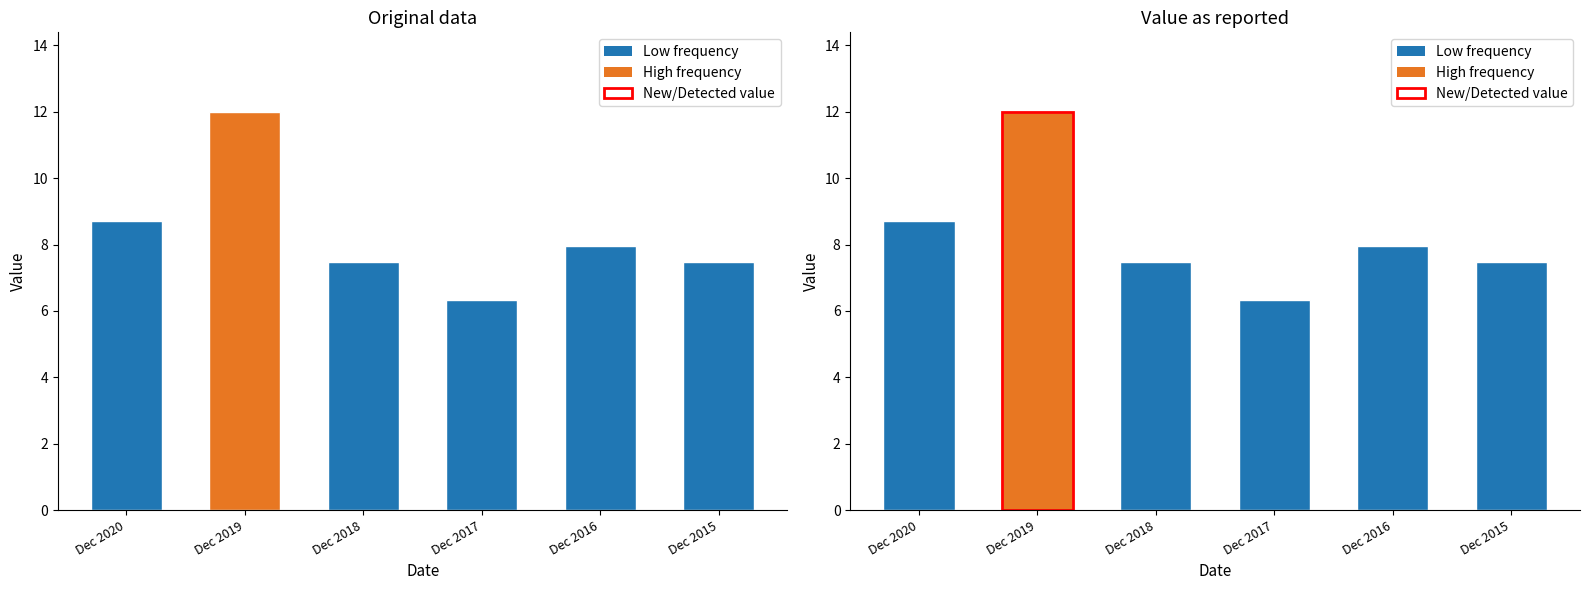

Reading left to right, what are all the values shown in this chart?

Value: Dec 2020=8.7	Dec 2019=12.0	Dec 2018=7.5	Dec 2017=6.3	Dec 2016=8.0	Dec 2015=7.5
Value as reported: Dec 2020=8.7	Dec 2019=12.0	Dec 2018=7.5	Dec 2017=6.3	Dec 2016=8.0	Dec 2015=7.5